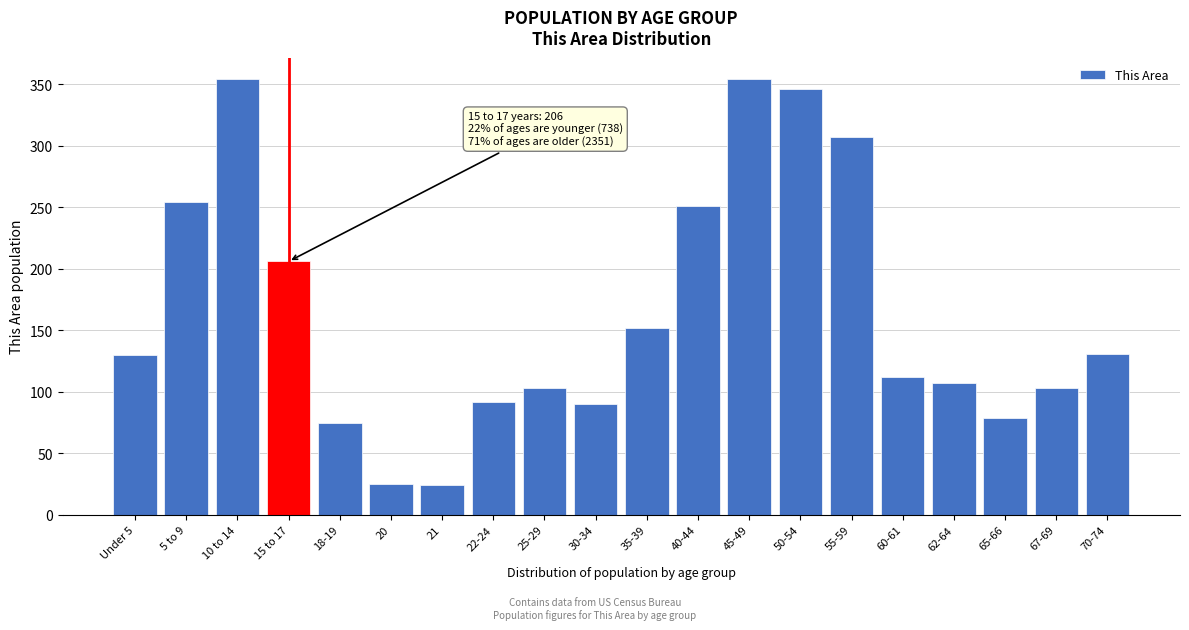

What is the change in value from Under 5 to 21?

-106